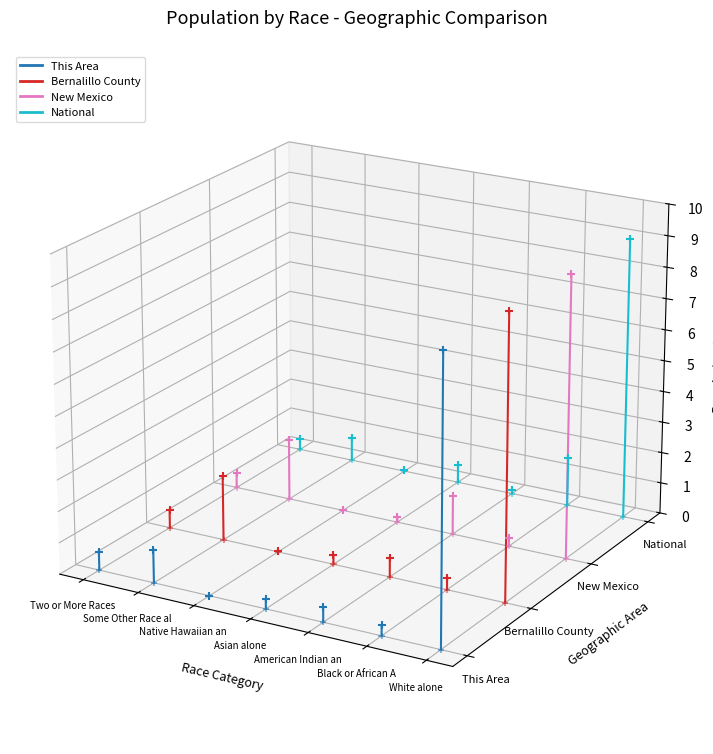

Is the value of Bernalillo County at Black or African A greater than the value of New Mexico at Black or African A?

No